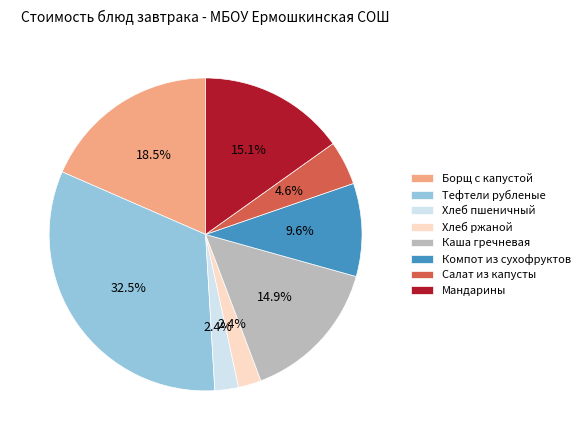

Is there a majority slice in this chart?

No